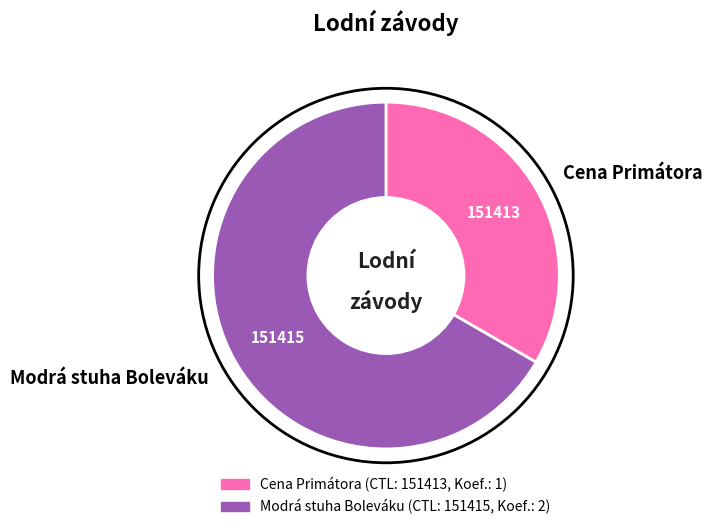

Which category has the biggest portion of the pie?

Modrá stuha Boleváku